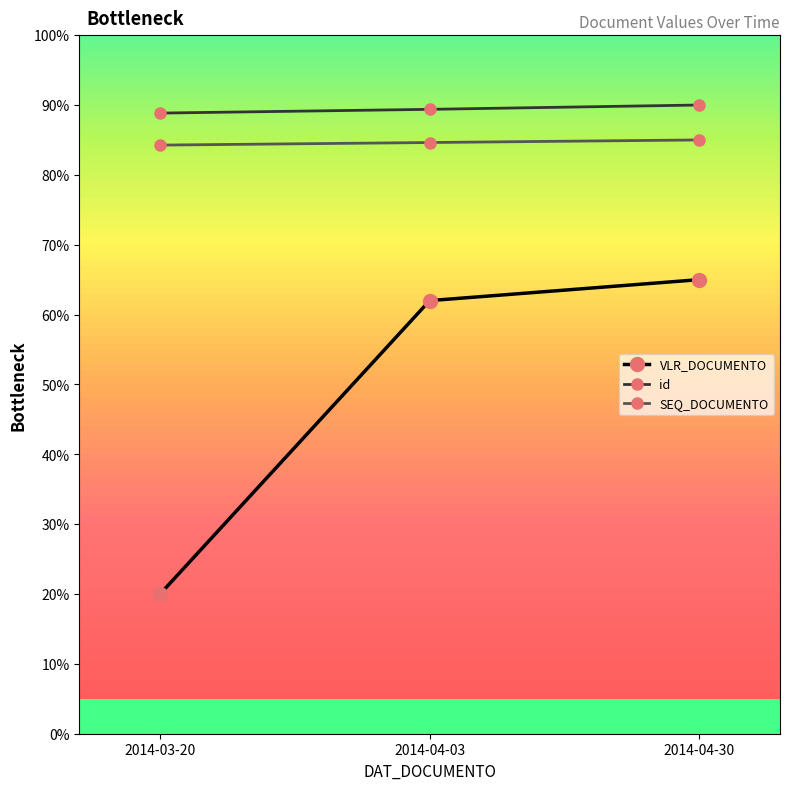

What is the minimum value for SEQ_DOCUMENTO?

84.3